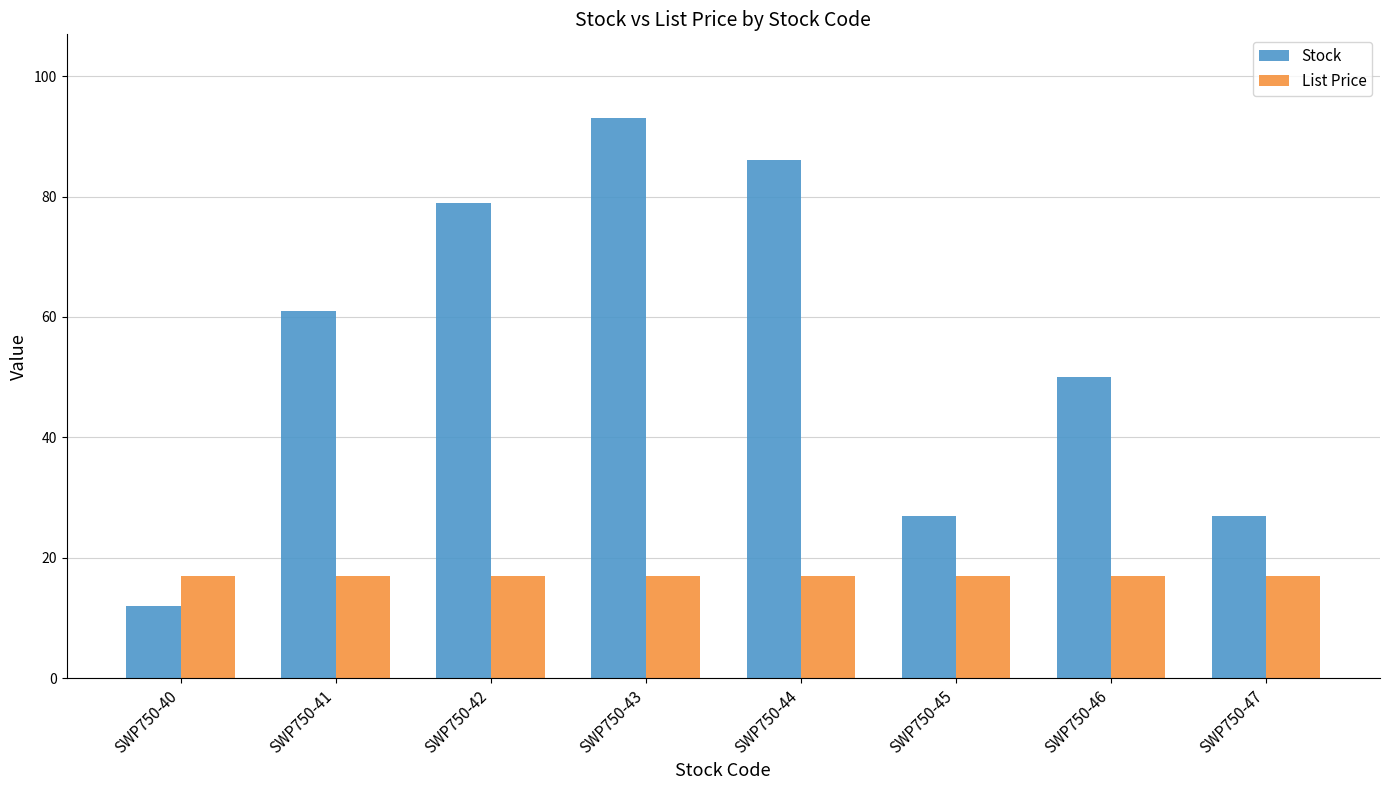

At which category is the sum across all series the highest?

SWP750-43